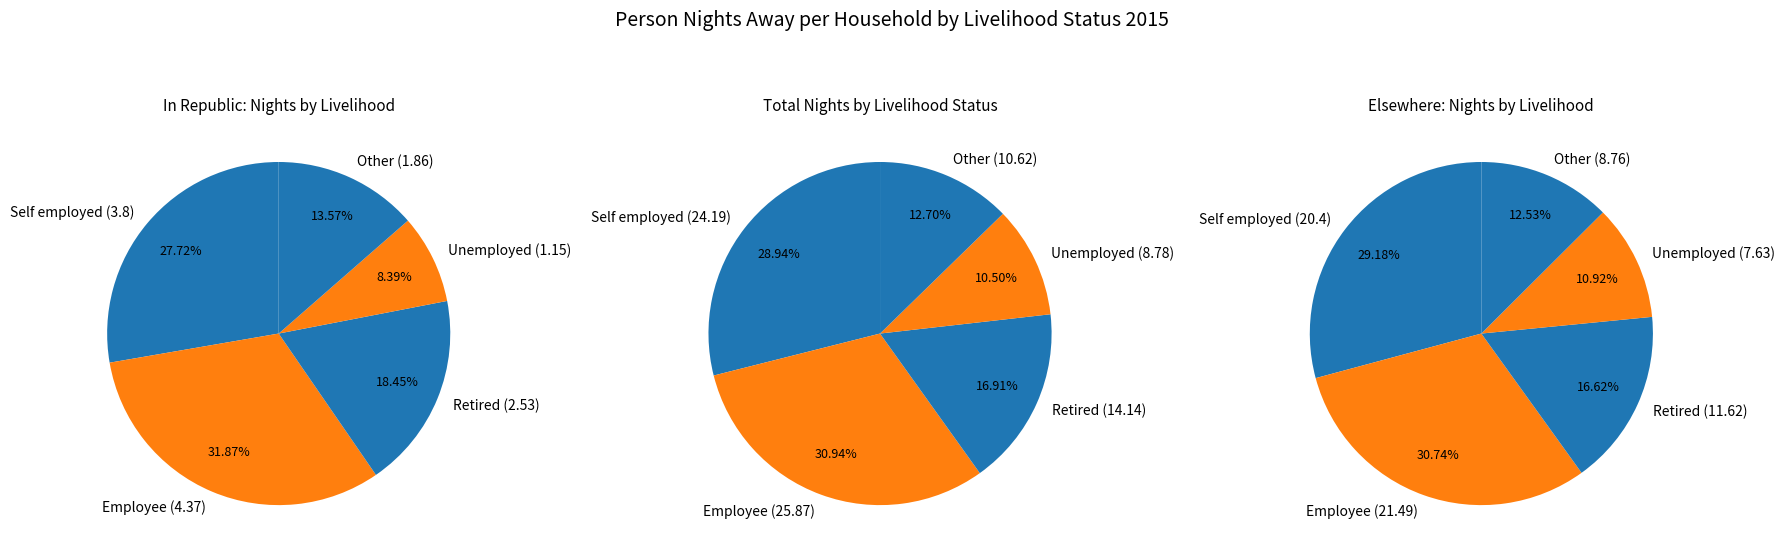

Is there any slice that represents more than half of the pie?

No